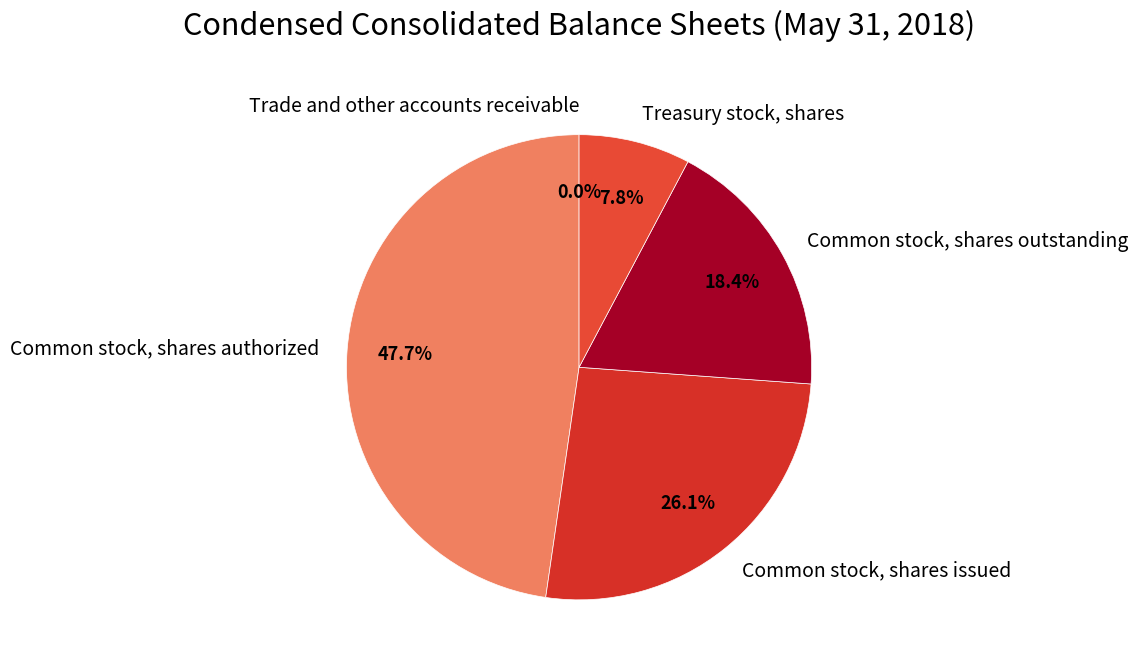

Which category has the biggest portion of the pie?

Common stock, shares authorized